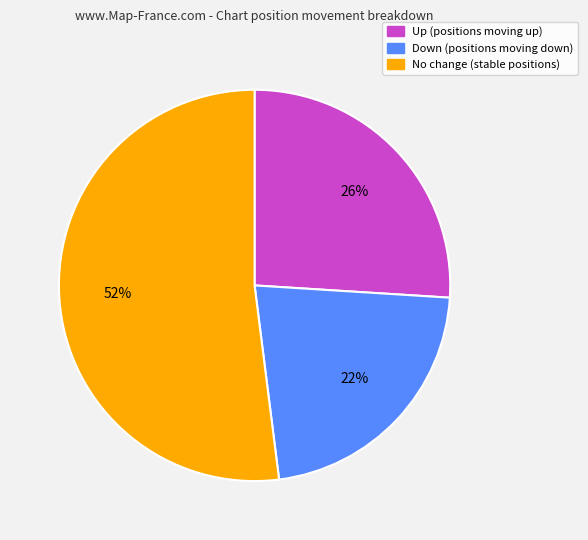

Is there any slice that represents more than half of the pie?

Yes